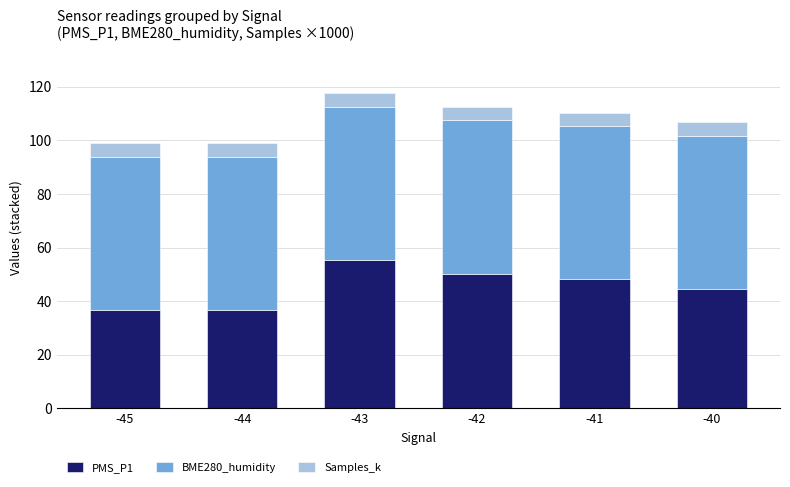

The value of PMS_P1 at -42 is 50.2. True or false?

True